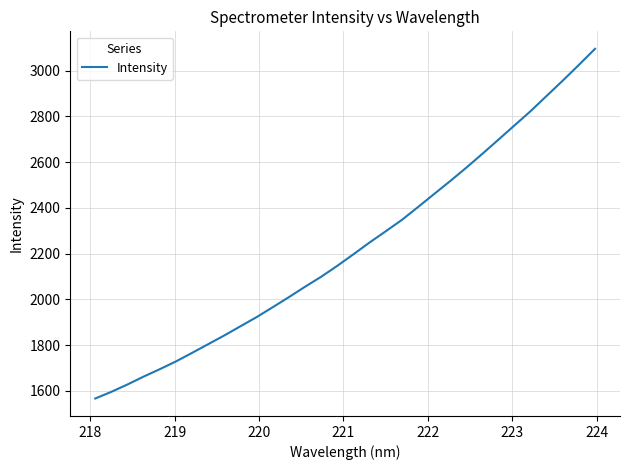

What is the minimum value shown in the chart?

1566.2